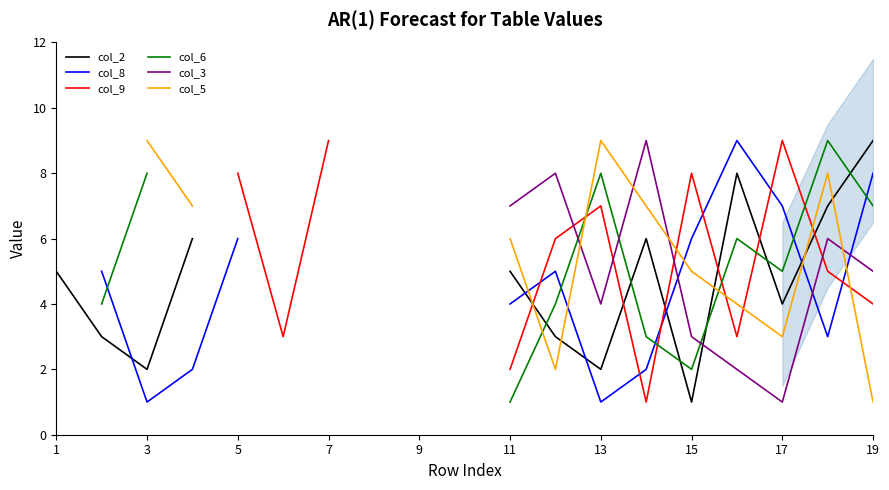

What are all the series names shown in the legend?

col_2, col_8, col_9, col_6, col_3, col_5